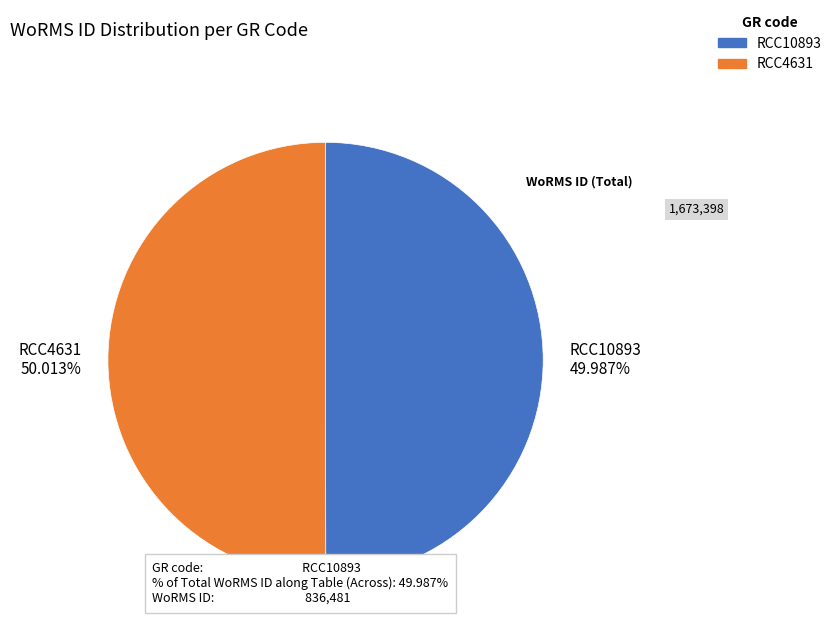

Is it true that RCC4631 is 50% of the pie?

True